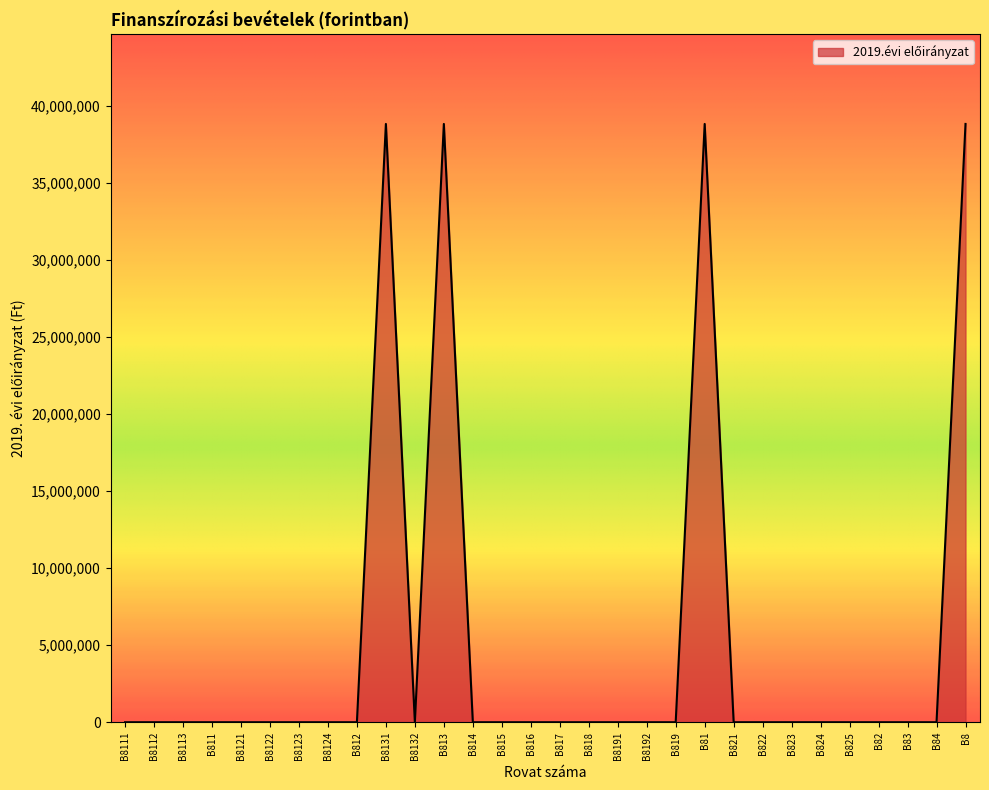

What is the greatest value displayed?

38847234